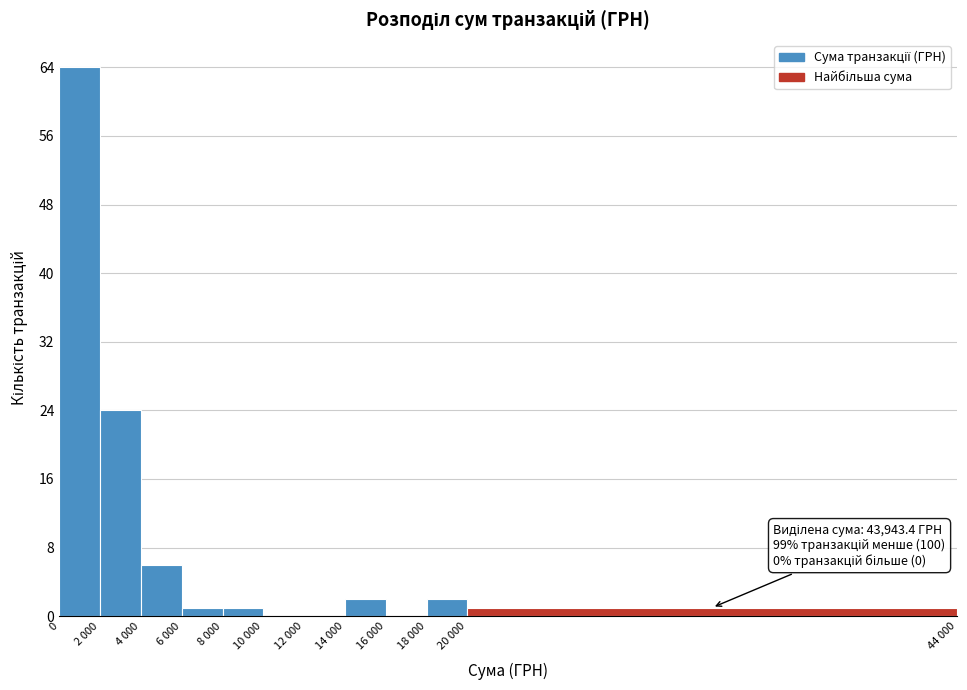

Reading left to right, list all the values displayed in this chart.

0=64	2 000=24	4 000=6	6 000=1	8 000=1	10 000=0	12 000=0	14 000=2	16 000=0	18 000=2	20 000=1